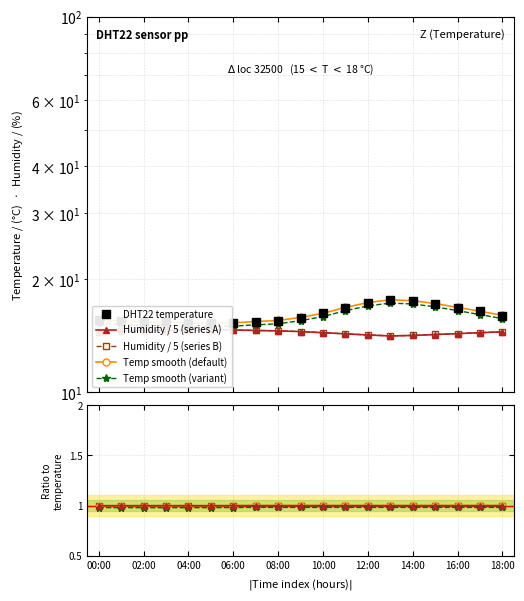

The temp_smooth series shows 7.8 at 15:00. True or false?

False